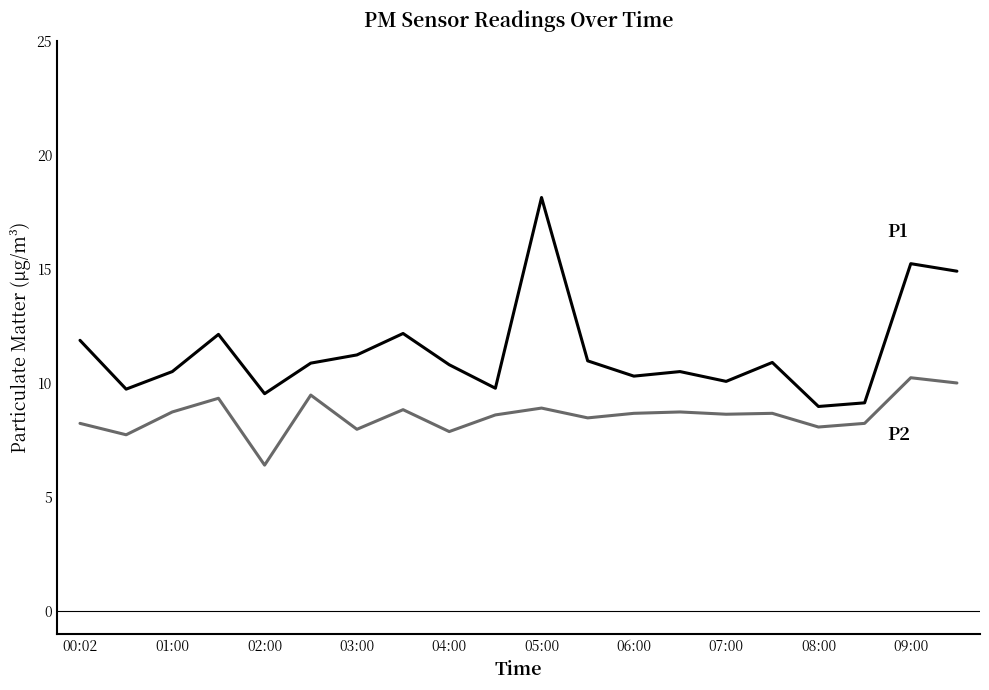

What is the minimum value shown in the chart?

6.4